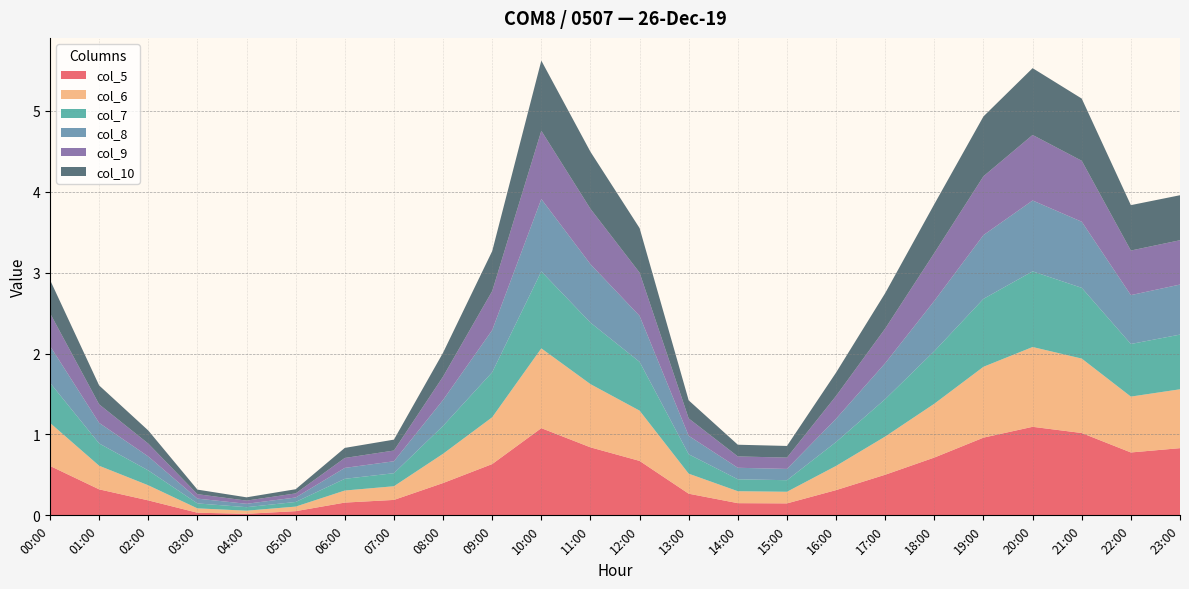

Reading left to right, what are all the values shown in this chart?

col_5: 00:00=0.6	01:00=0.3	02:00=0.2	03:00=0.0	04:00=0.0	05:00=0.1	06:00=0.2	07:00=0.2	08:00=0.4	09:00=0.6	10:00=1.1	11:00=0.8	12:00=0.7	13:00=0.3	14:00=0.2	15:00=0.1	16:00=0.3	17:00=0.5	18:00=0.7	19:00=1.0	20:00=1.1	21:00=1.0	22:00=0.8	23:00=0.8
col_6: 00:00=0.5	01:00=0.3	02:00=0.2	03:00=0.1	04:00=0.0	05:00=0.1	06:00=0.1	07:00=0.2	08:00=0.4	09:00=0.6	10:00=1.0	11:00=0.8	12:00=0.6	13:00=0.2	14:00=0.1	15:00=0.1	16:00=0.3	17:00=0.5	18:00=0.7	19:00=0.9	20:00=1.0	21:00=0.9	22:00=0.7	23:00=0.7
col_7: 00:00=0.5	01:00=0.3	02:00=0.2	03:00=0.1	04:00=0.0	05:00=0.1	06:00=0.1	07:00=0.2	08:00=0.3	09:00=0.6	10:00=1.0	11:00=0.8	12:00=0.6	13:00=0.2	14:00=0.1	15:00=0.1	16:00=0.3	17:00=0.5	18:00=0.7	19:00=0.8	20:00=0.9	21:00=0.9	22:00=0.7	23:00=0.7
col_8: 00:00=0.5	01:00=0.3	02:00=0.2	03:00=0.1	04:00=0.0	05:00=0.1	06:00=0.1	07:00=0.1	08:00=0.3	09:00=0.5	10:00=0.9	11:00=0.7	12:00=0.6	13:00=0.2	14:00=0.1	15:00=0.1	16:00=0.3	17:00=0.4	18:00=0.6	19:00=0.8	20:00=0.9	21:00=0.8	22:00=0.6	23:00=0.6
col_9: 00:00=0.4	01:00=0.2	02:00=0.2	03:00=0.1	04:00=0.0	05:00=0.1	06:00=0.1	07:00=0.1	08:00=0.3	09:00=0.5	10:00=0.8	11:00=0.7	12:00=0.5	13:00=0.2	14:00=0.1	15:00=0.1	16:00=0.3	17:00=0.4	18:00=0.6	19:00=0.7	20:00=0.8	21:00=0.8	22:00=0.6	23:00=0.5
col_10: 00:00=0.4	01:00=0.2	02:00=0.2	03:00=0.1	04:00=0.0	05:00=0.1	06:00=0.1	07:00=0.1	08:00=0.3	09:00=0.5	10:00=0.9	11:00=0.7	12:00=0.6	13:00=0.2	14:00=0.1	15:00=0.1	16:00=0.3	17:00=0.4	18:00=0.6	19:00=0.7	20:00=0.8	21:00=0.8	22:00=0.6	23:00=0.6